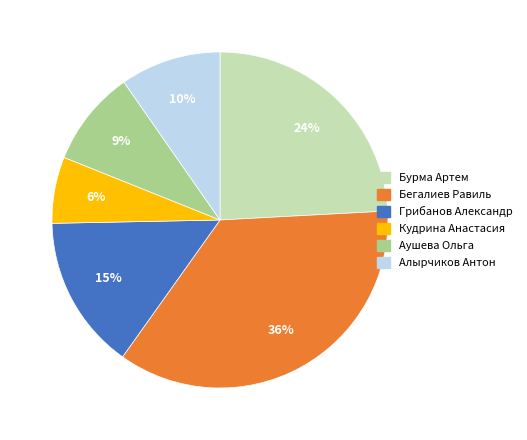

Is there any slice that represents more than half of the pie?

No